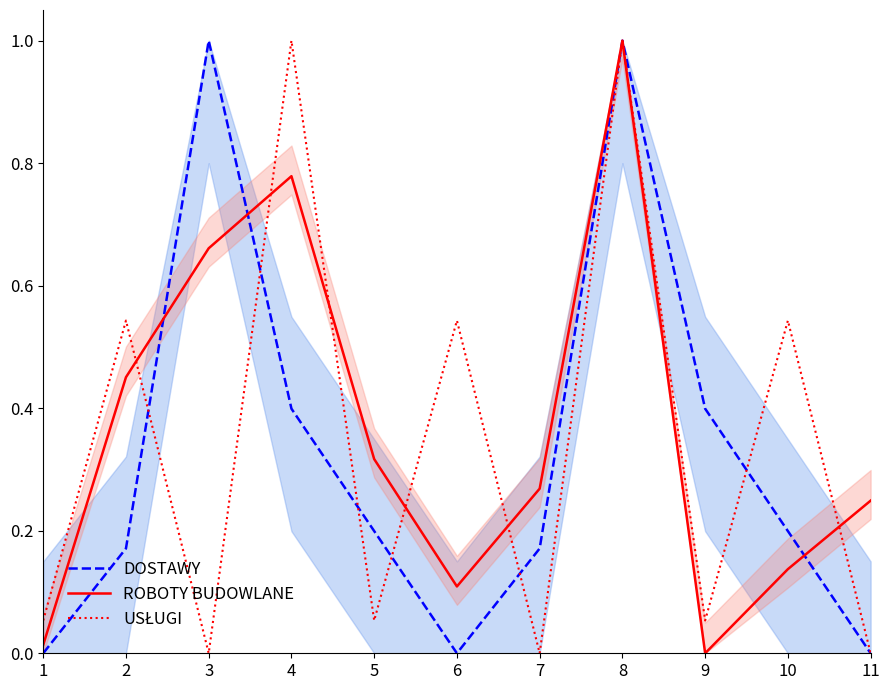

Where is the first local minimum for ROBOTY BUDOWLANE?

6